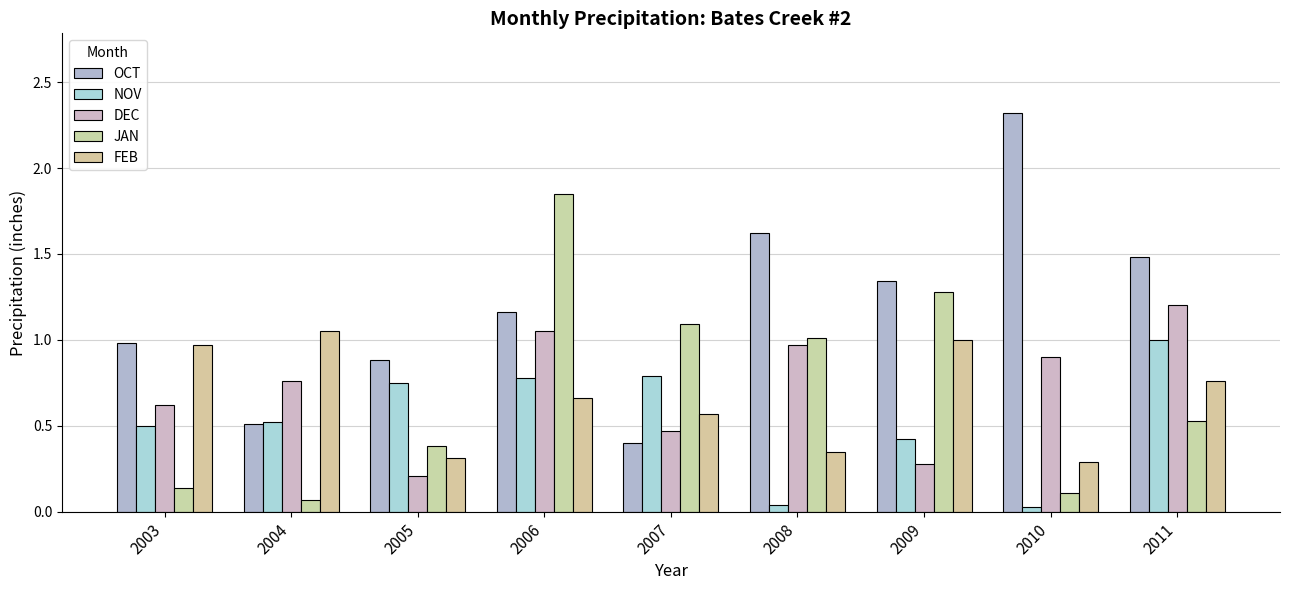

List the series in order of their peak value, lowest first.

NOV, FEB, DEC, JAN, OCT